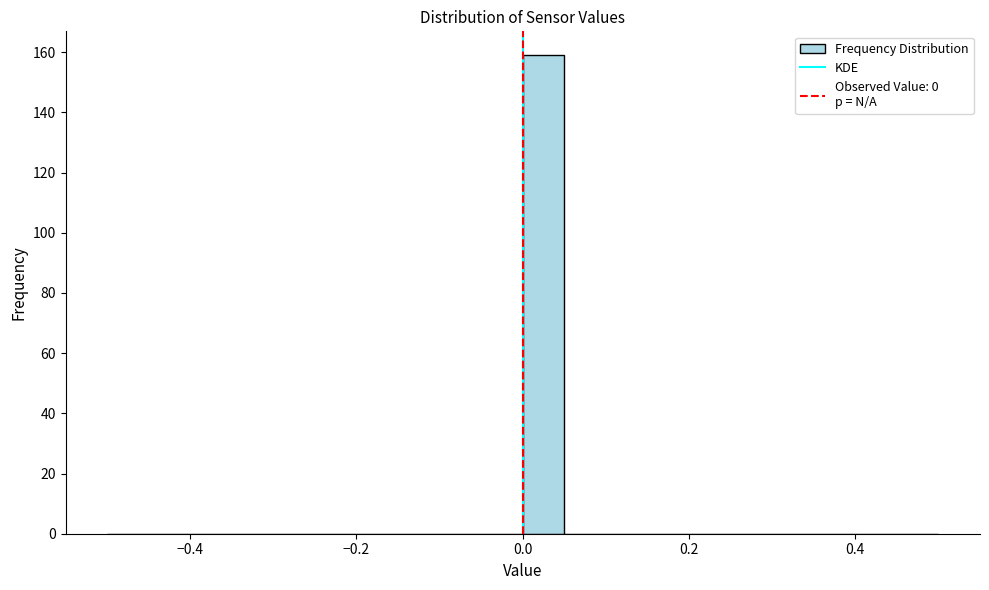

Around what value on the x-axis is the tallest bar? Give the approximate position of its centre, as read against the axis.

0.02